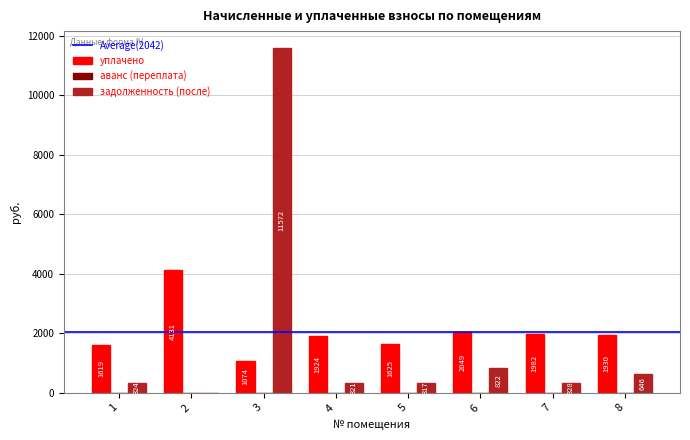

At which label does задолженность (после) first exceed 327?

3